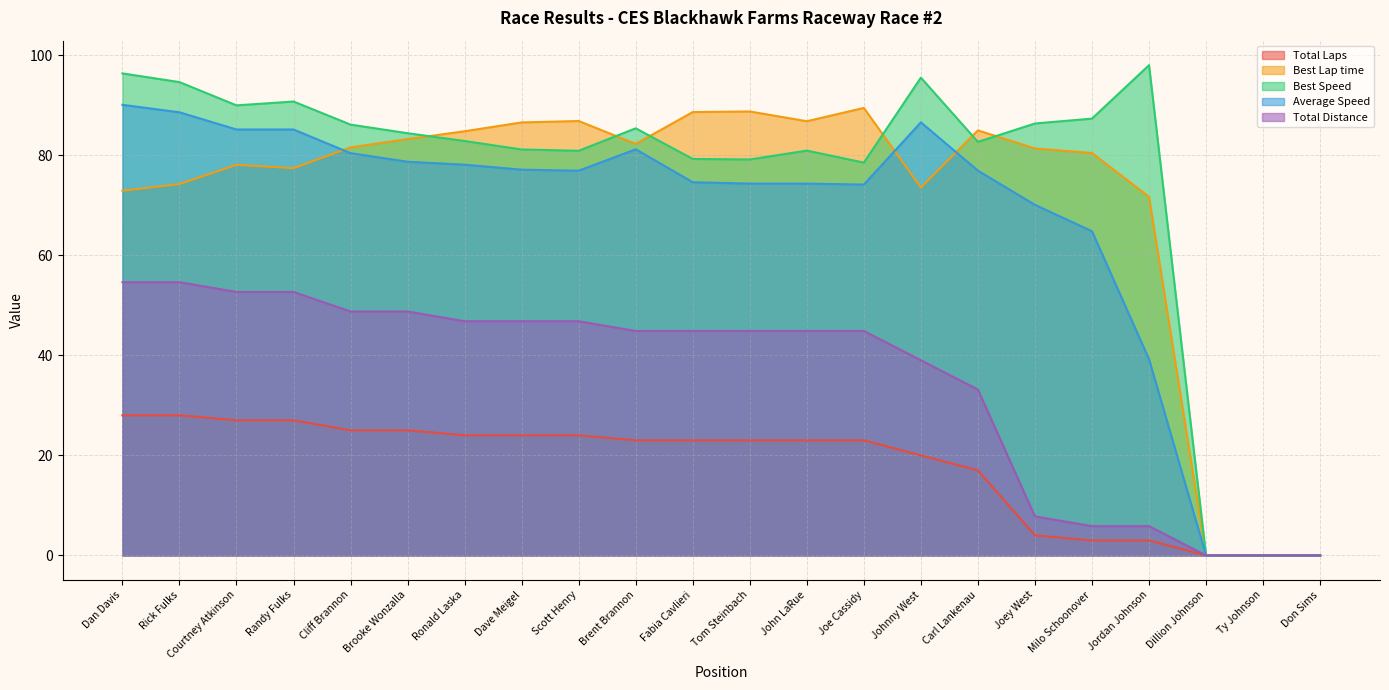

Does the chart display data point markers on the line(s)?

No